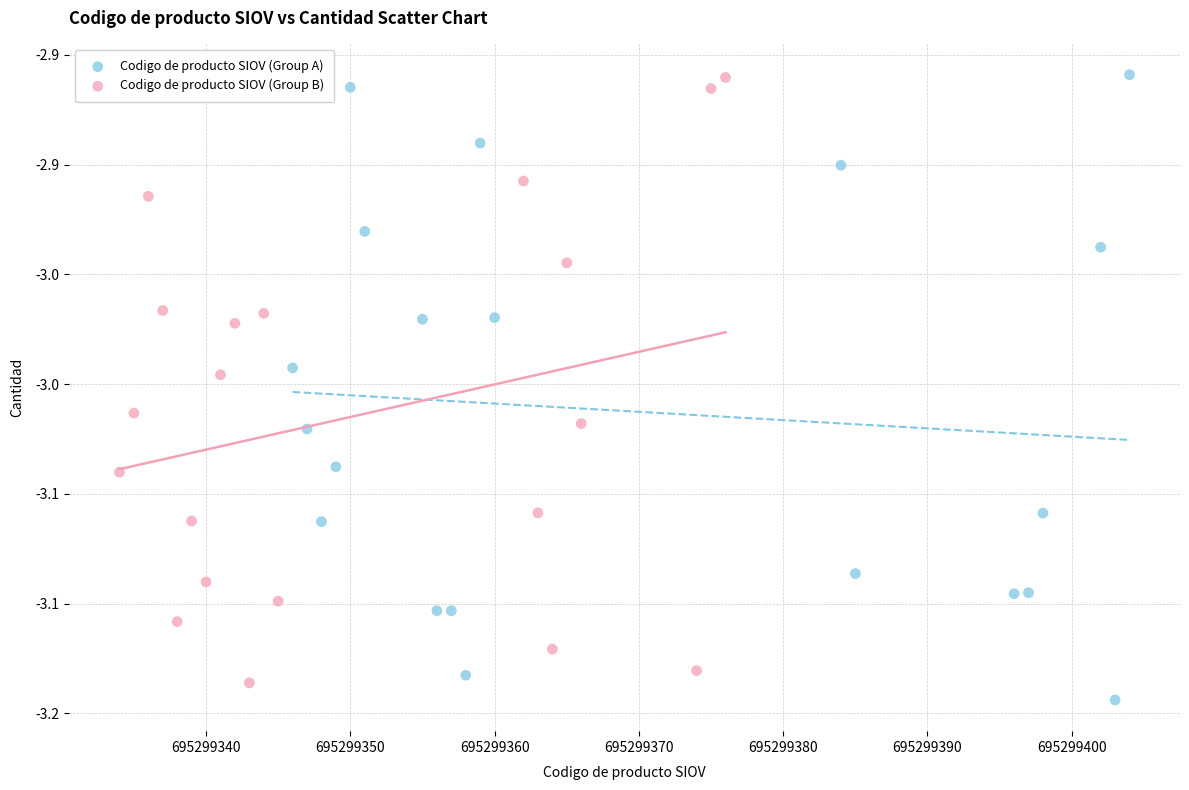

Which series reaches the minimum Y coordinate?

Codigo de producto SIOV (Group A)